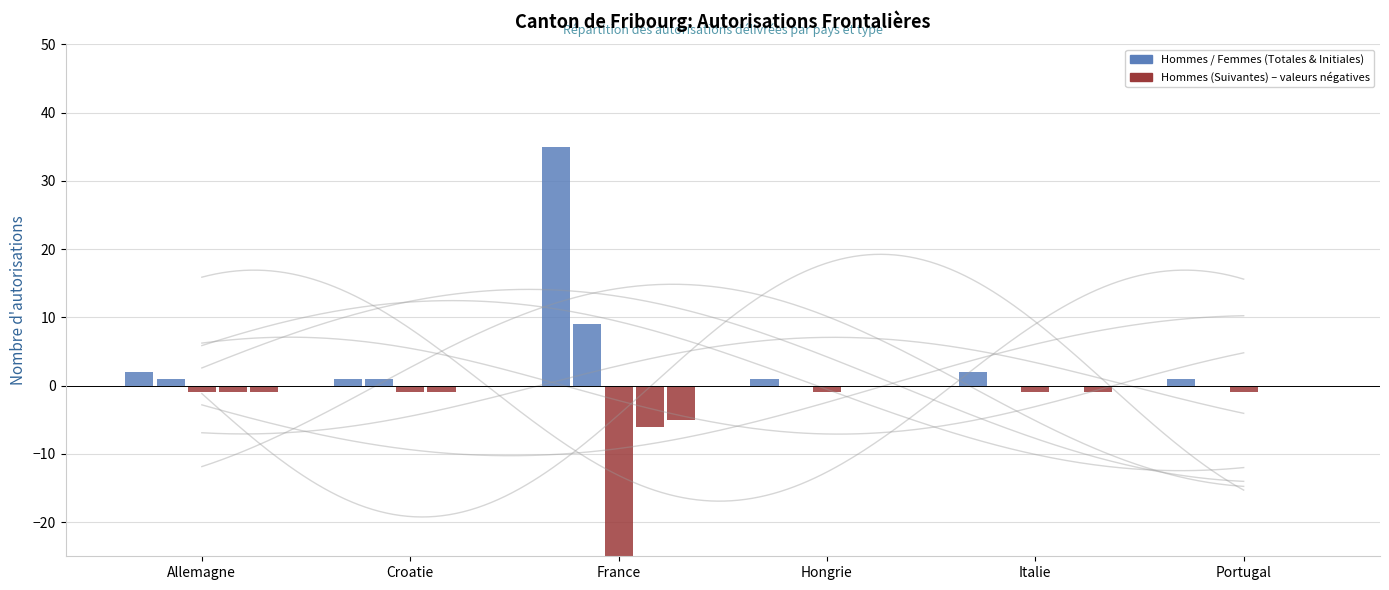

What position from the left is Croatie?

2